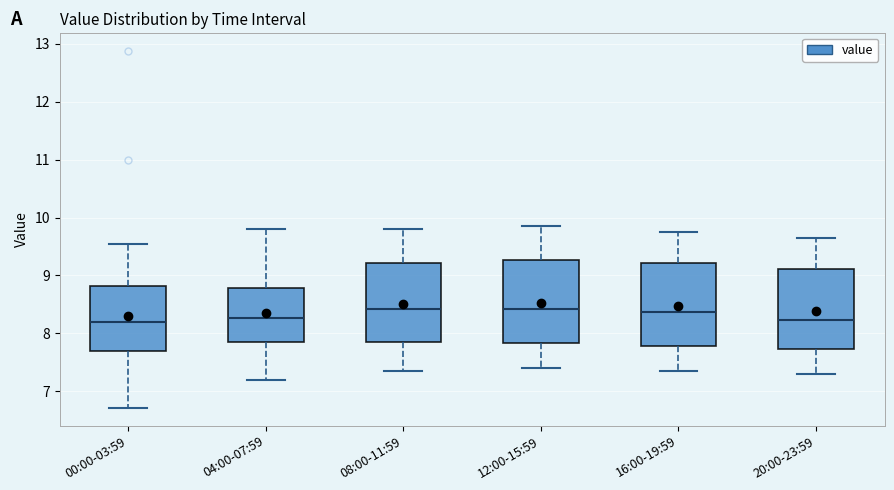

Reading left to right, read every box against the y-axis: the position of its median line, the range the box covers, and the ends of its whiskers. The values are not printed on the chart, so give them approximately, as read against the axis.

00:00-03:59: median 8.2, box 7.7 to 8.8, whiskers 6.7 to 9.6
04:00-07:59: median 8.3, box 7.9 to 8.8, whiskers 7.2 to 9.8
08:00-11:59: median 8.4, box 7.9 to 9.2, whiskers 7.4 to 9.8
12:00-15:59: median 8.4, box 7.8 to 9.3, whiskers 7.4 to 9.9
16:00-19:59: median 8.4, box 7.8 to 9.2, whiskers 7.4 to 9.8
20:00-23:59: median 8.2, box 7.7 to 9.1, whiskers 7.3 to 9.7